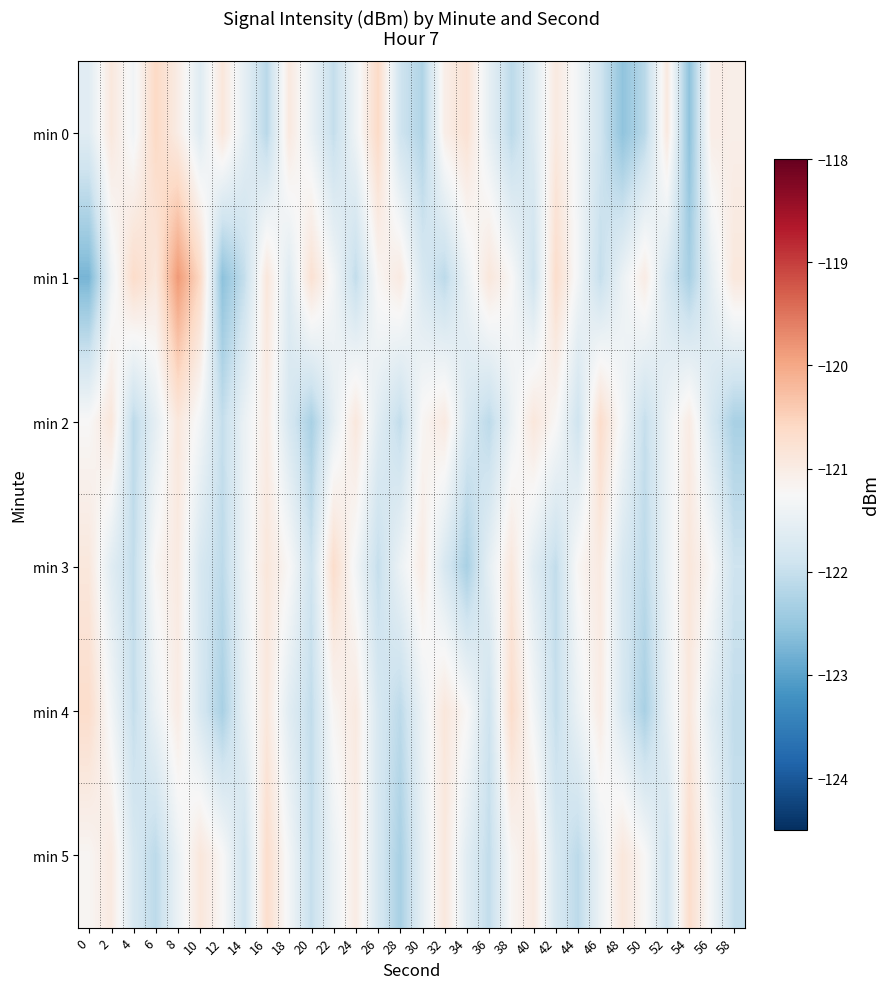

What is the total value across all series at 8?

-725.1